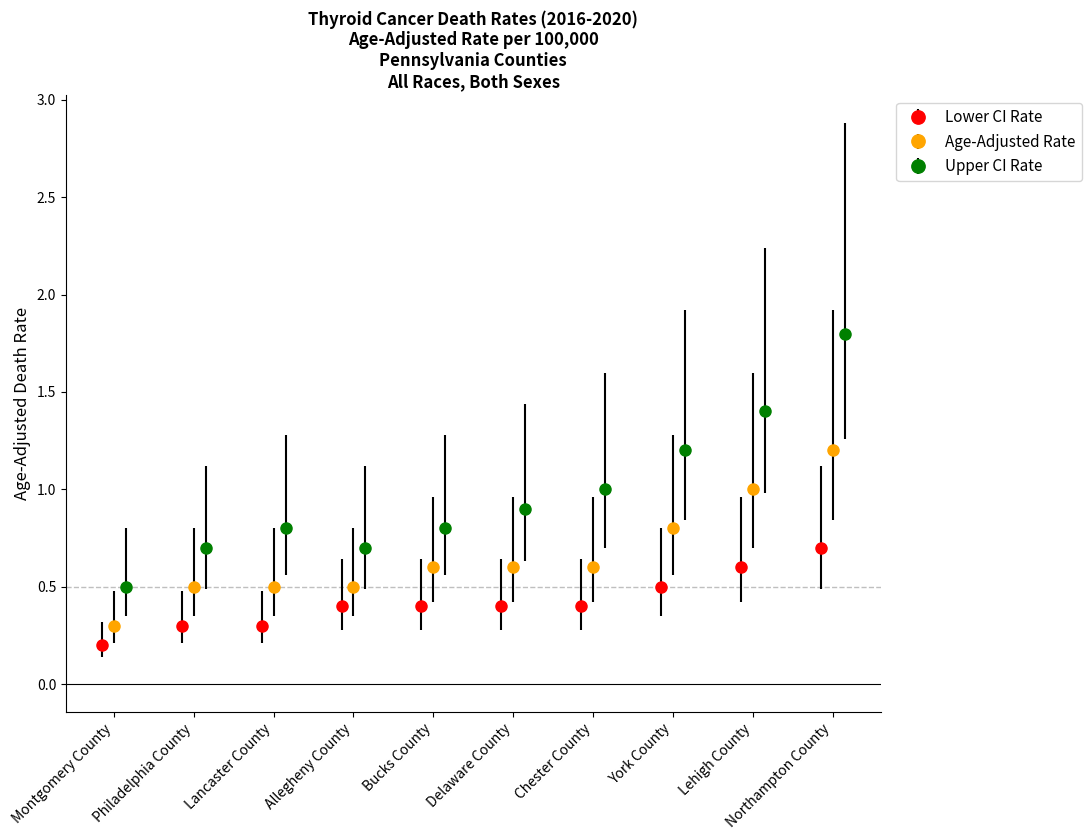

How many Lower CI Rate values are between 0 and 1?

10